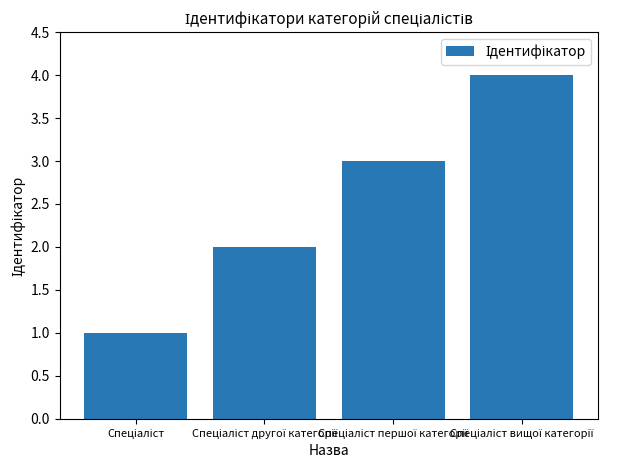

What is the sum of all values?

10